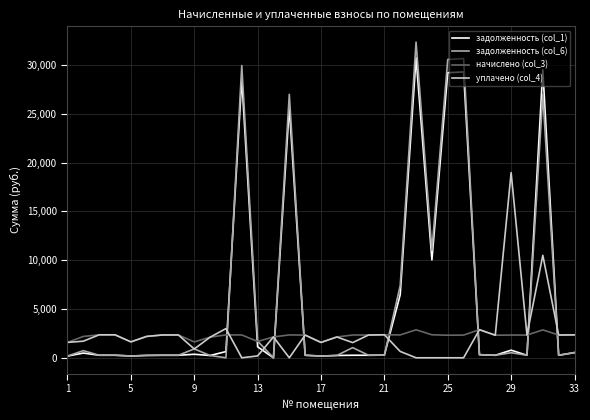

What is the maximum value for начислено (col_3)?

2880.0